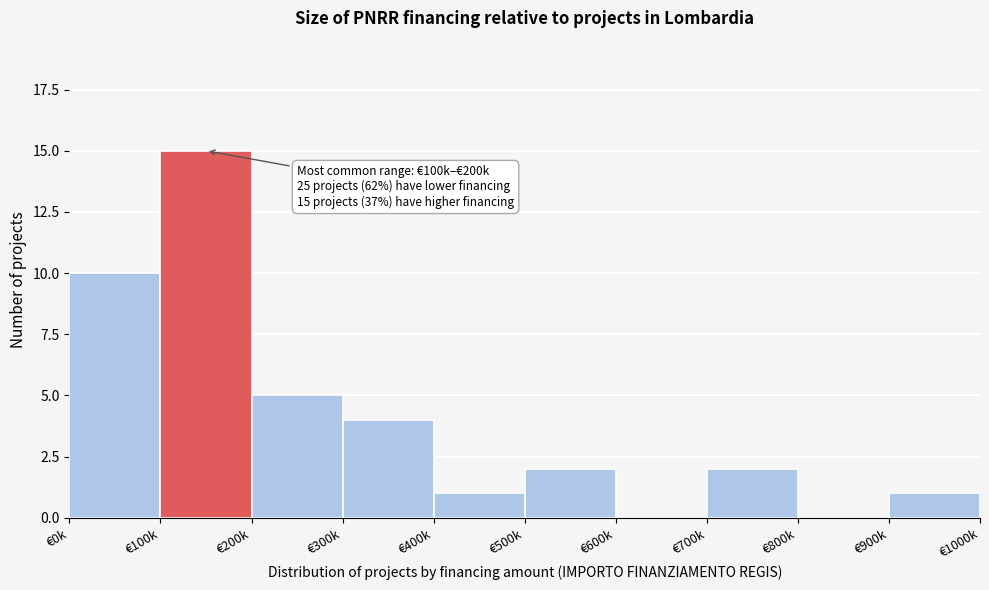

Reading left to right, list all the values displayed in this chart.

€0k=10	€100k=15	€200k=5	€300k=4	€400k=1	€500k=2	€600k=0	€700k=2	€800k=0	€900k=1